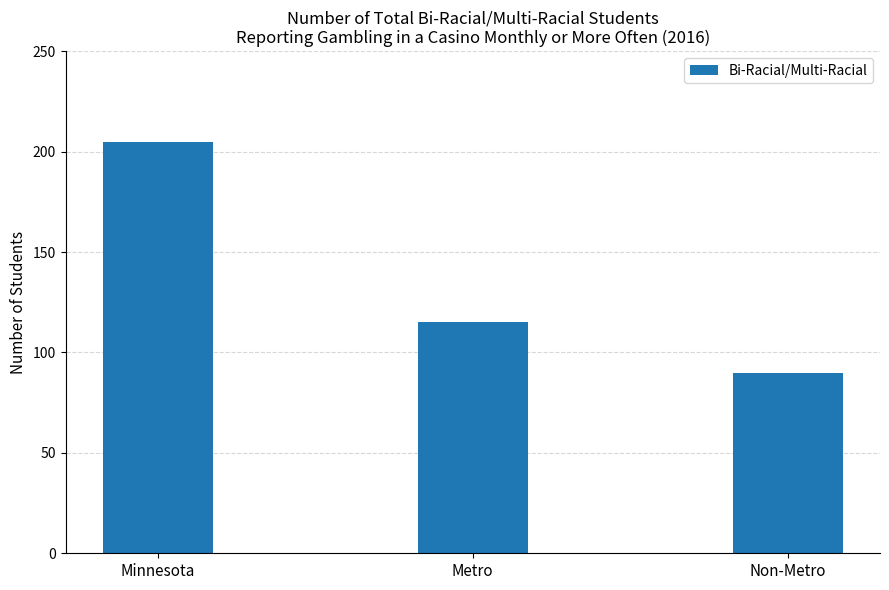

Reading left to right, extract all data points from this chart.

Minnesota=205	Metro=115	Non-Metro=90